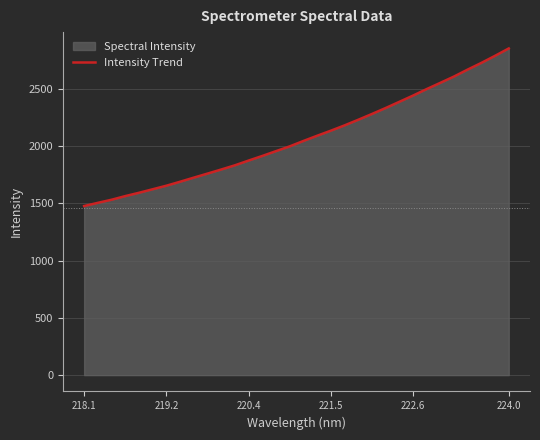

What is the greatest value displayed?

2850.6